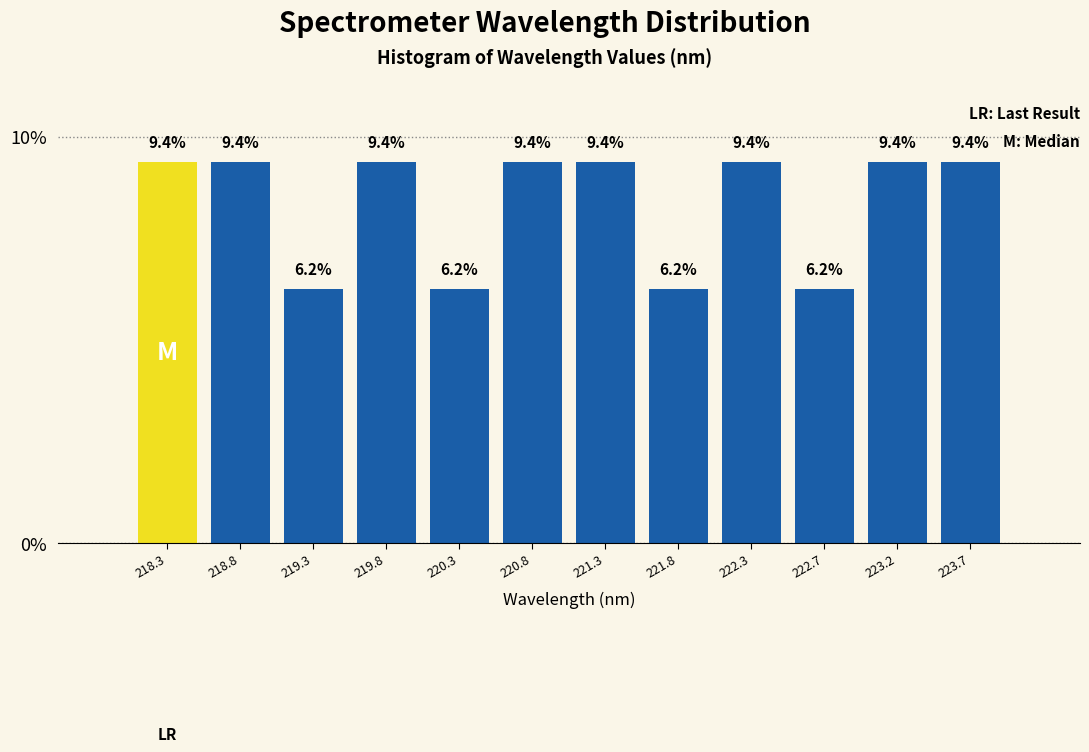

Reading left to right, transcribe this chart: for each bar, give the range it covers on the x-axis and its height. The bar edges are not printed on the chart, so give them approximately, as read against the axis.

218.05 to 218.55: 9.4
218.55 to 219.05: 9.4
219.05 to 219.55: 6.2
219.55 to 220.05: 9.4
220.05 to 220.55: 6.2
220.55 to 221.00: 9.4
221.00 to 221.50: 9.4
221.50 to 222.00: 6.2
222.00 to 222.50: 9.4
222.50 to 223.00: 6.2
223.00 to 223.50: 9.4
223.50 to 224.00: 9.4